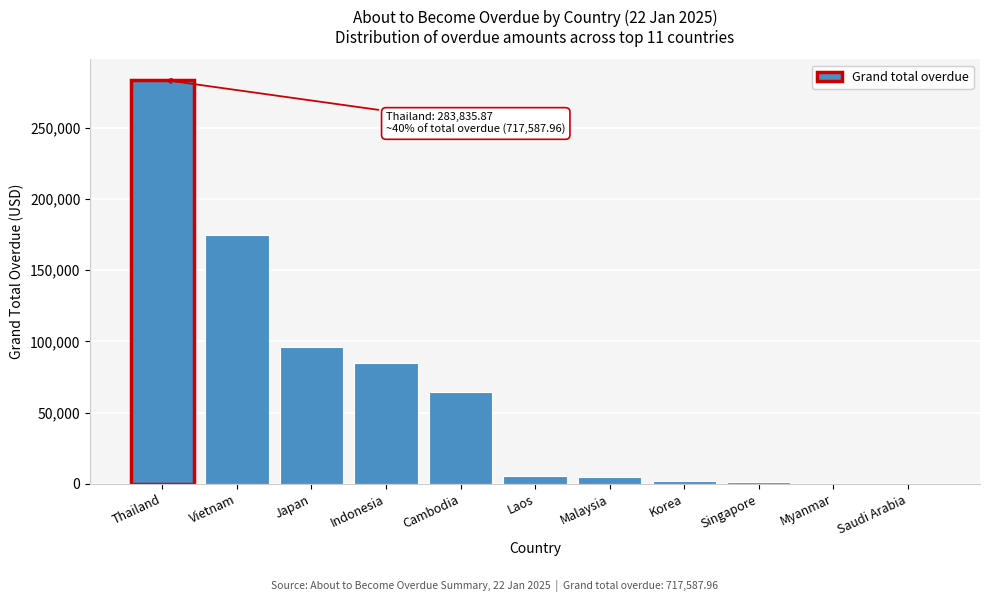

Which has a higher value, Thailand or Japan?

Thailand